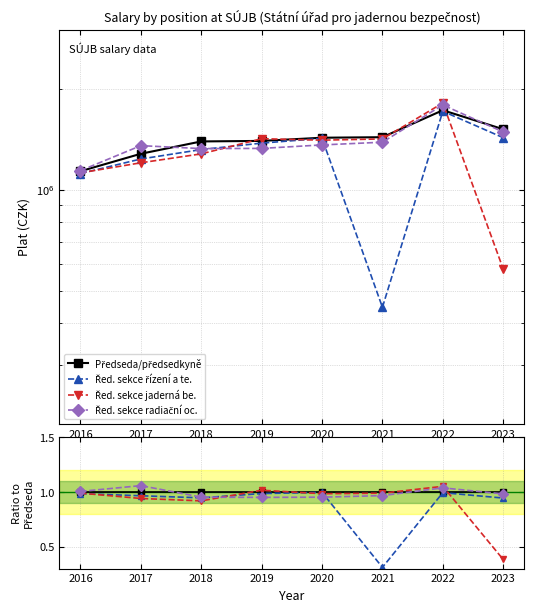

Which category has the lowest value in the Předseda/předsedkyně series?

2016